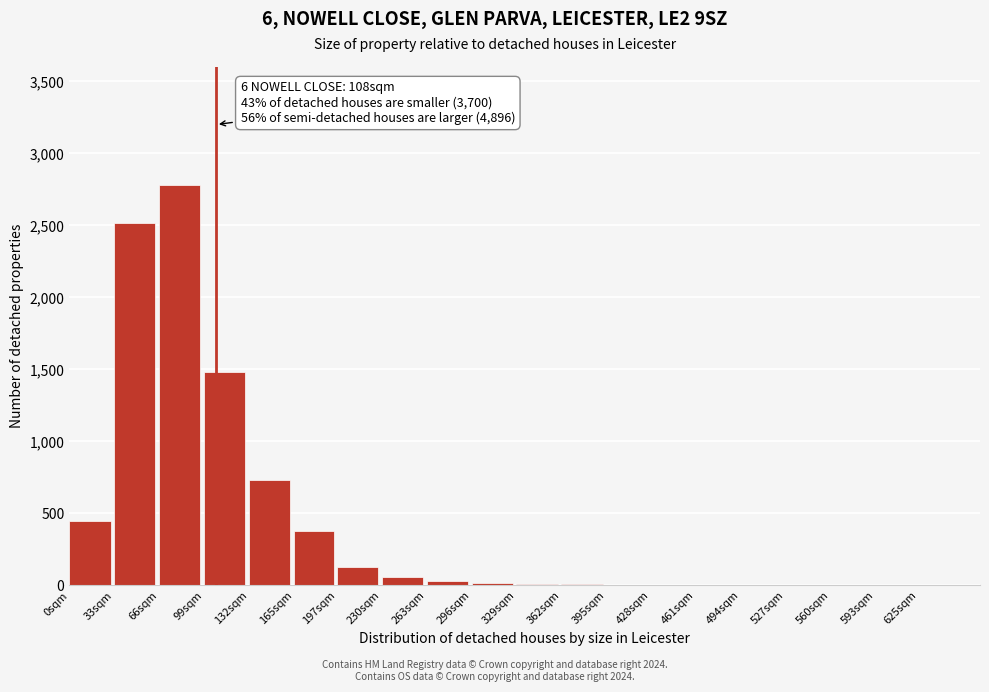

At which label is the value closest to 1390?

99sqm